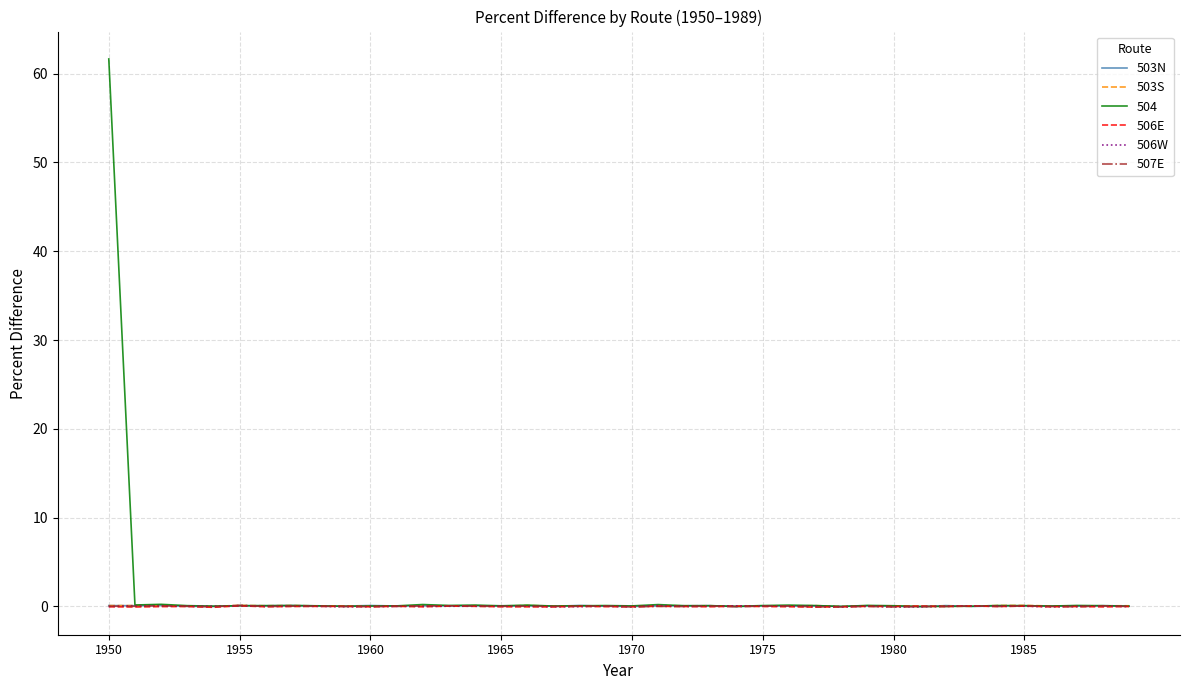

What is the highest value of the 507E series?

0.1